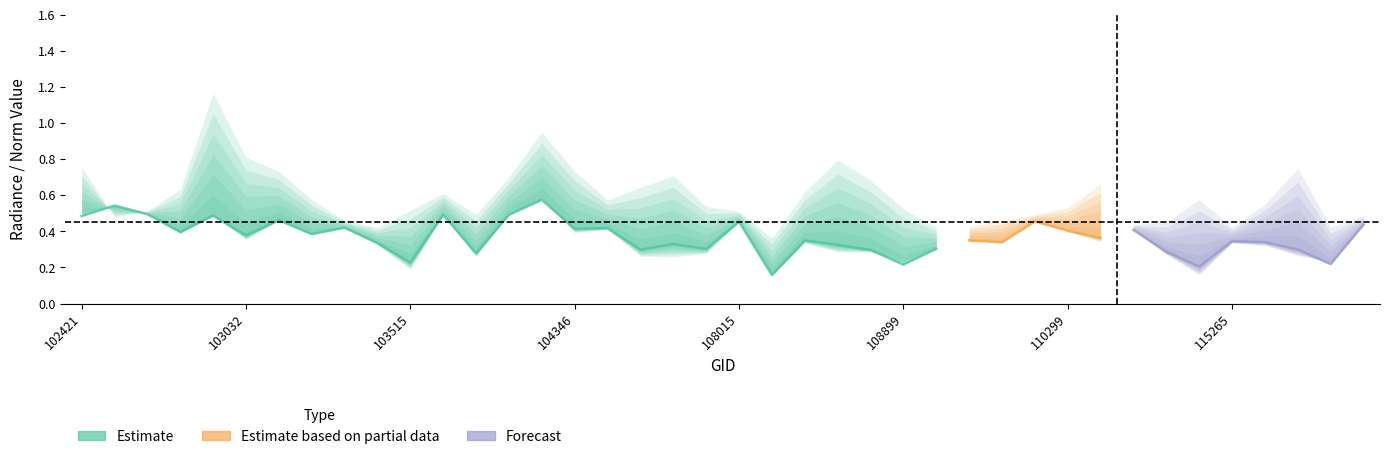

At which category is the sum across all series the highest?

102920